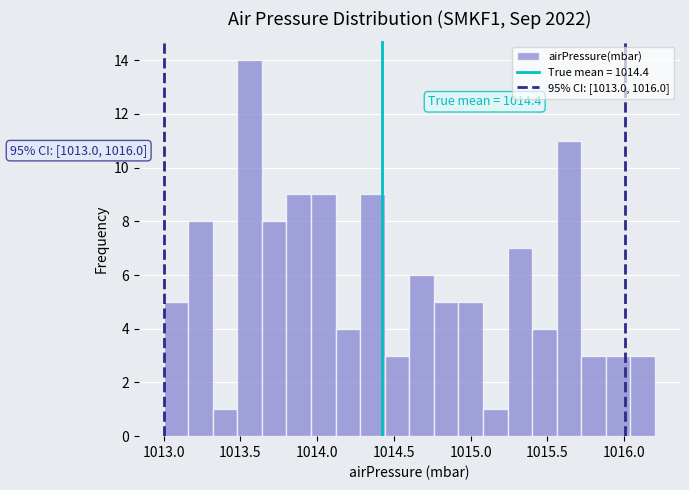

Read against the x-axis, roughly where is the centre of the tallest bar?

1013.55